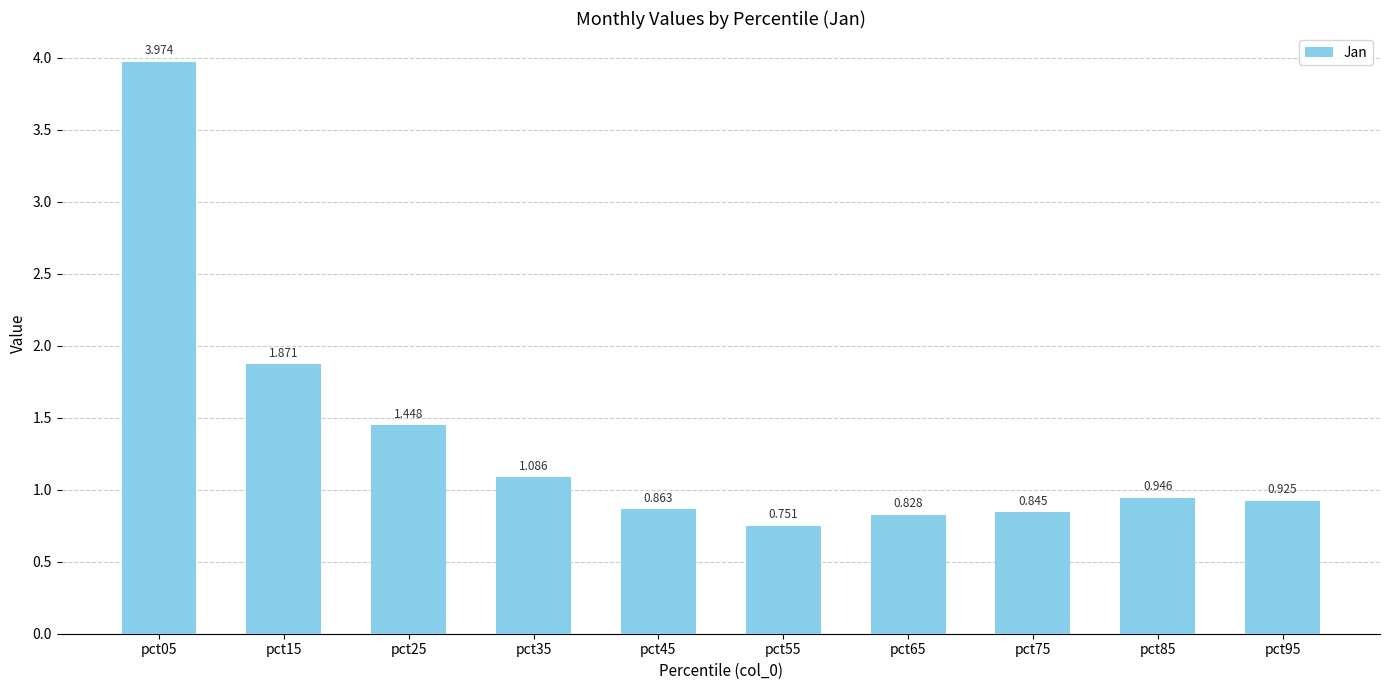

List the labels in order of value, largest first.

pct05, pct15, pct25, pct35, pct85, pct95, pct45, pct75, pct65, pct55